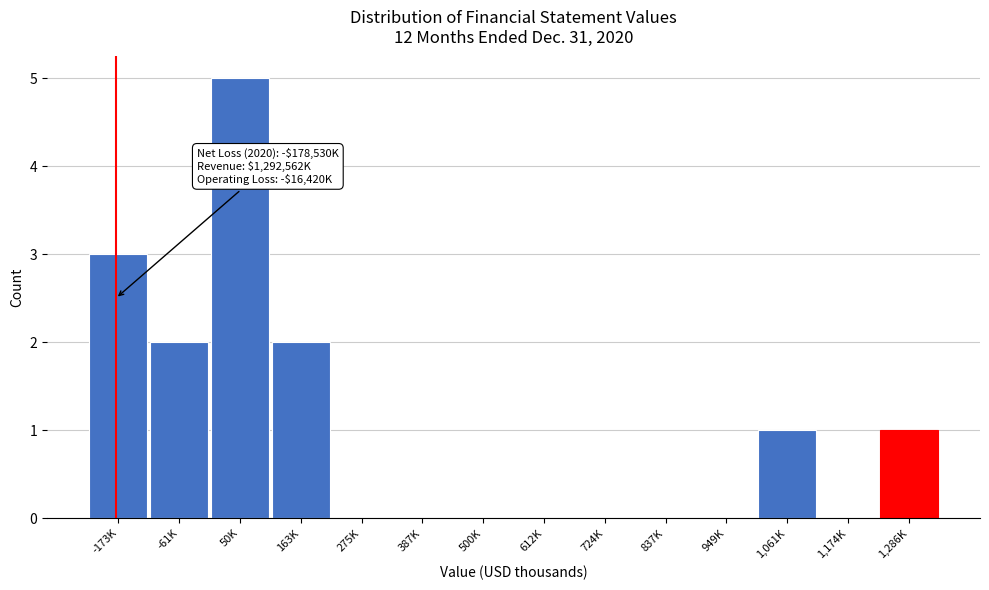

Reading left to right, extract all data points from this chart.

-173K=3	-61K=2	50K=5	163K=2	275K=0	387K=0	500K=0	612K=0	724K=0	837K=0	949K=0	1,061K=1	1,174K=0	1,286K=1